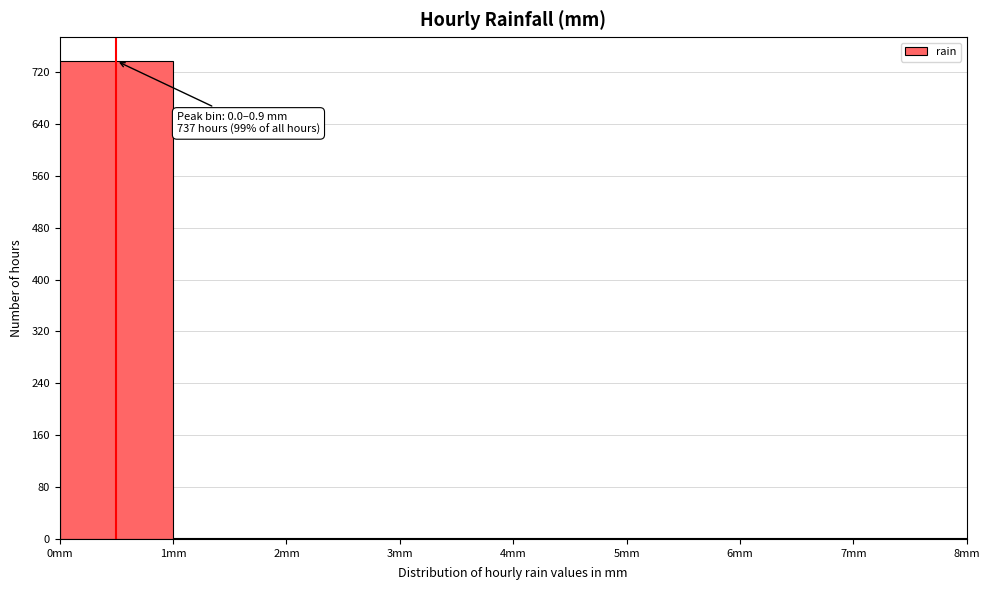

Reading left to right, transcribe all the data shown in this chart.

0mm=737	1mm=1	2mm=1	3mm=1	4mm=1	5mm=1	6mm=1	7mm=1